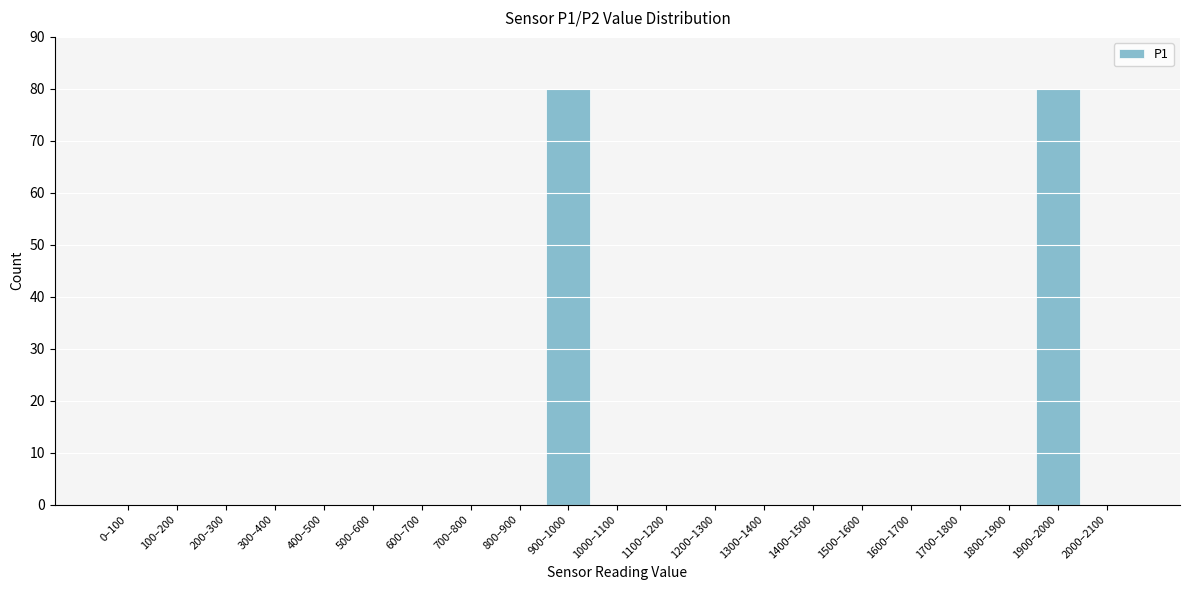

Reading right to left, extract all data points from this chart.

2000–2100=0	1900–2000=80	1800–1900=0	1700–1800=0	1600–1700=0	1500–1600=0	1400–1500=0	1300–1400=0	1200–1300=0	1100–1200=0	1000–1100=0	900–1000=80	800–900=0	700–800=0	600–700=0	500–600=0	400–500=0	300–400=0	200–300=0	100–200=0	0–100=0